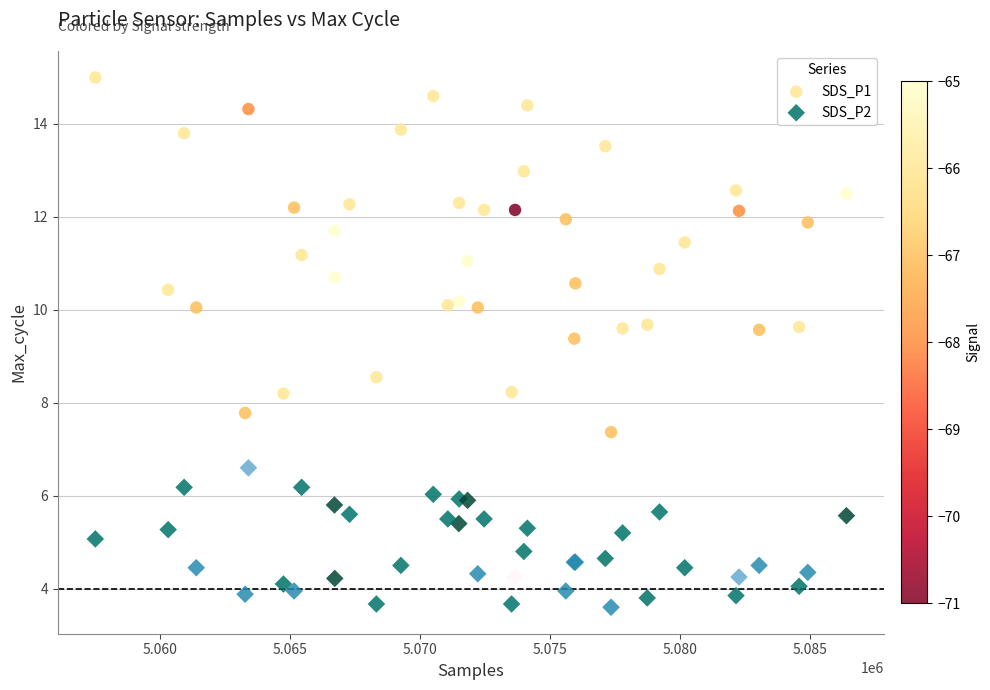

Which series contains the highest Y value?

SDS_P1